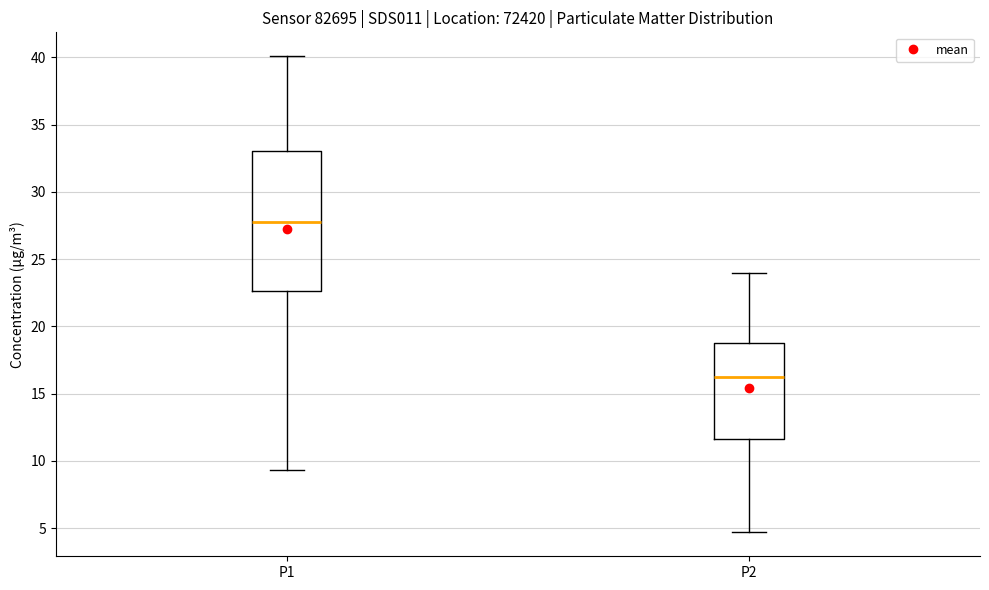

Which box has the highest median line?

P1